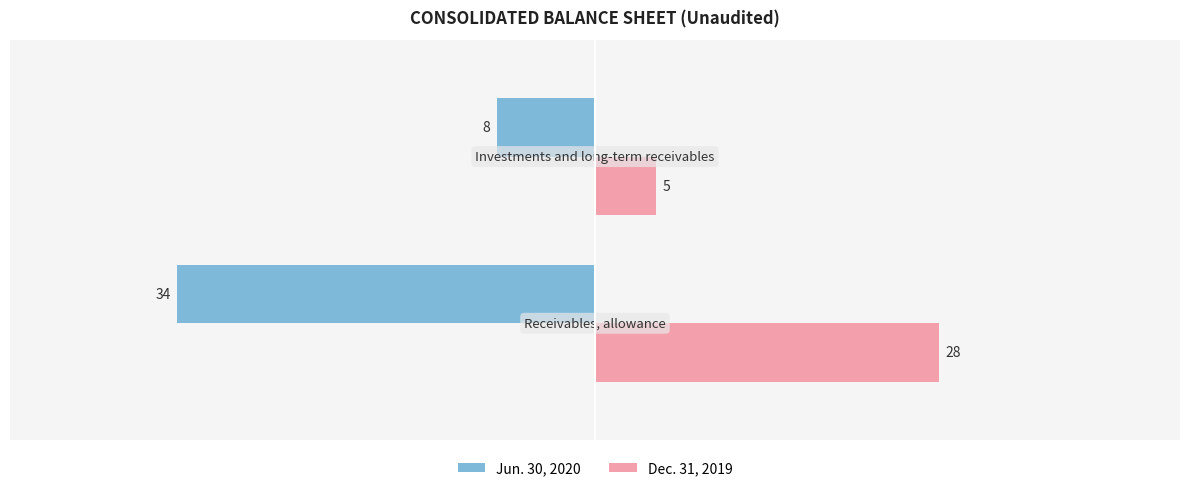

Which series has the largest total across all categories?

Dec. 31, 2019